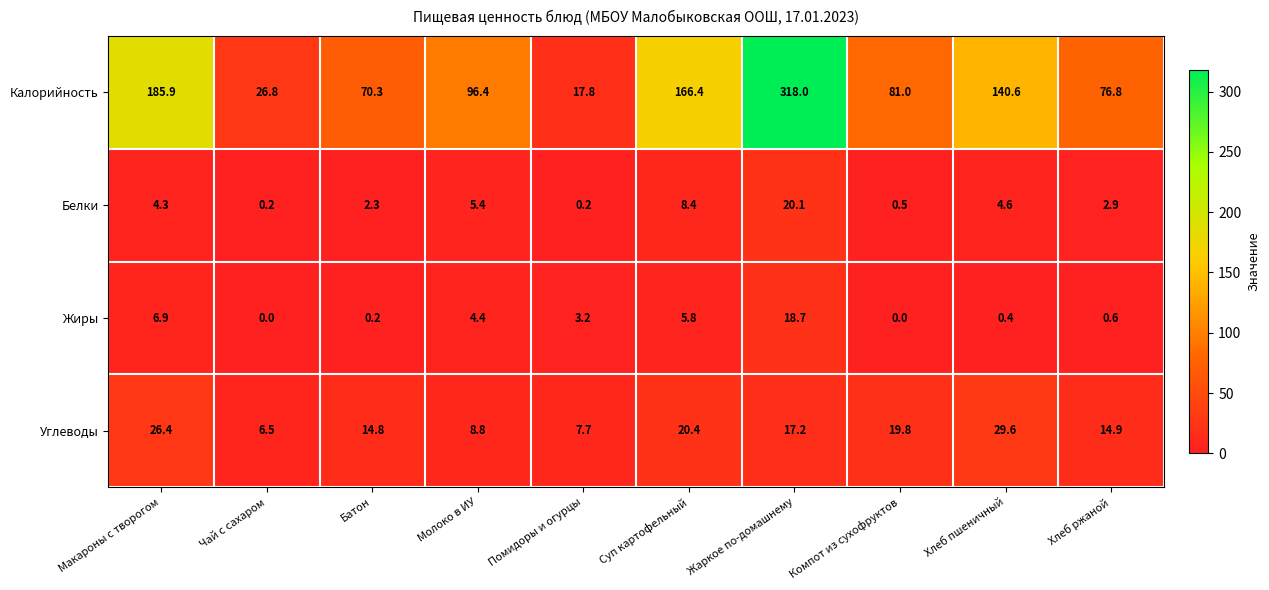

The Углеводы series shows 14.9 at Хлеб ржаной. True or false?

True